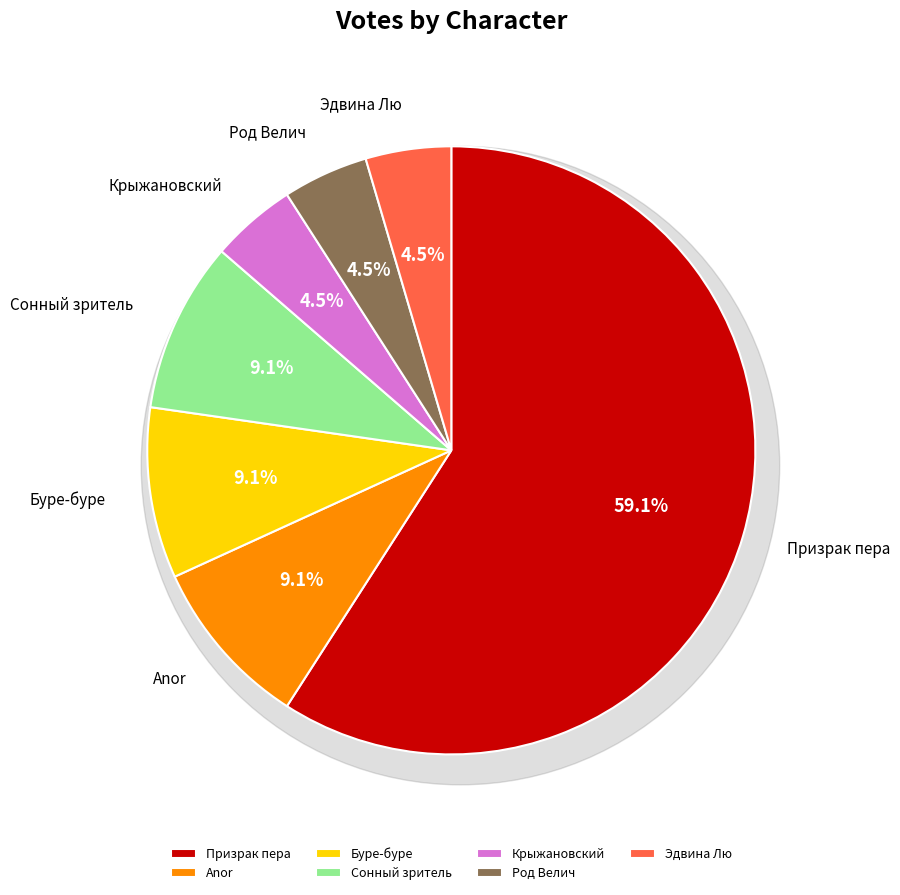

Rank the categories by value from highest to lowest.

Призрак пера, Anor, Буре-буре, Сонный зритель, Крыжановский, Род Велич, Эдвина Лю